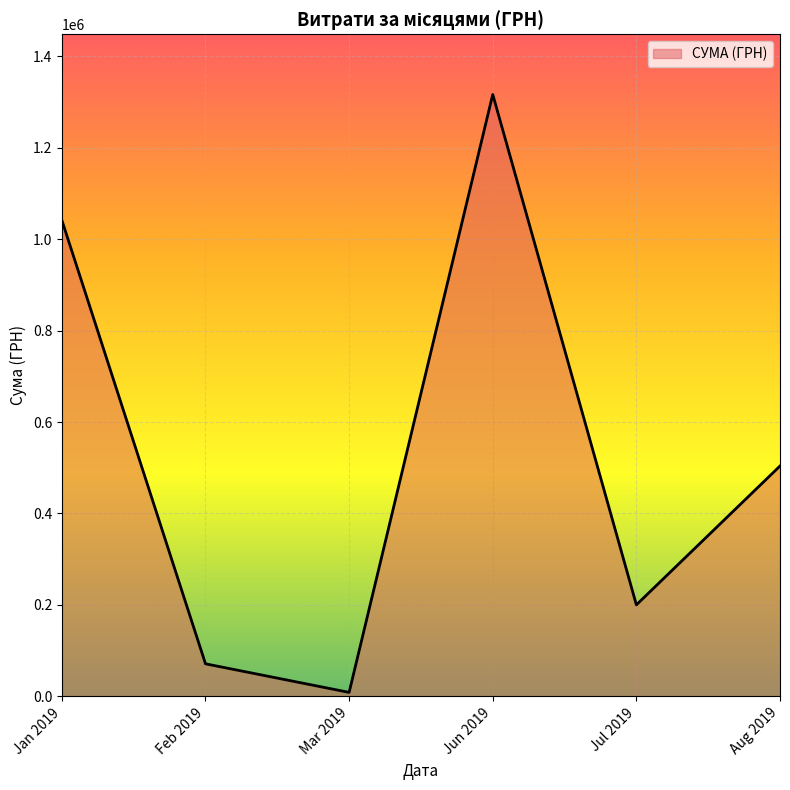

Reading left to right, transcribe all the data shown in this chart.

1041573.1	70858.2	8322.7	1316889.5	199886.7	503759.3